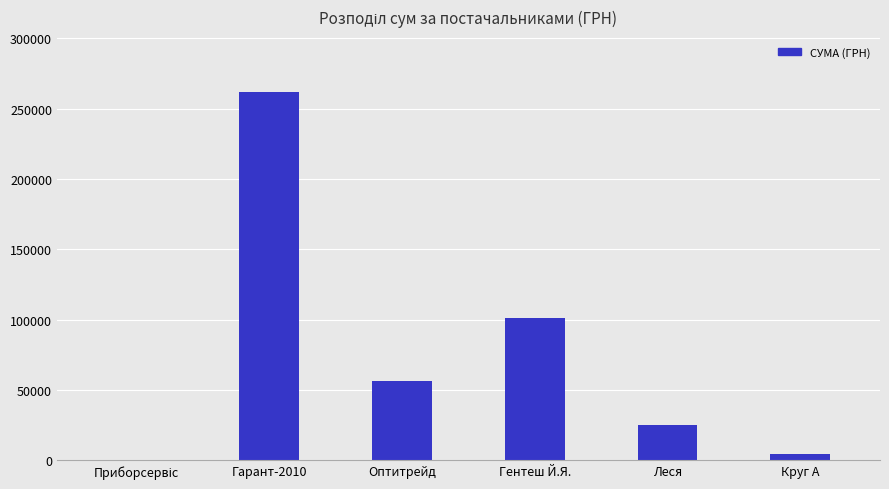

The value at Оптитрейд is 56325.9. True or false?

True